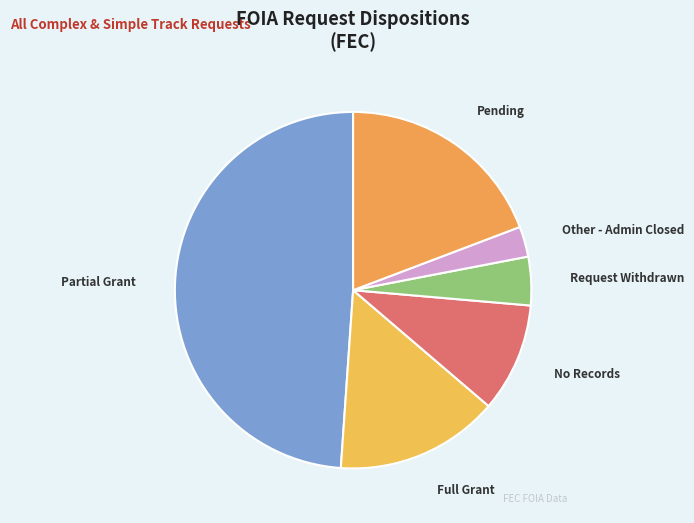

Is it true that Other - Admin Closed is 3% of the pie?

True